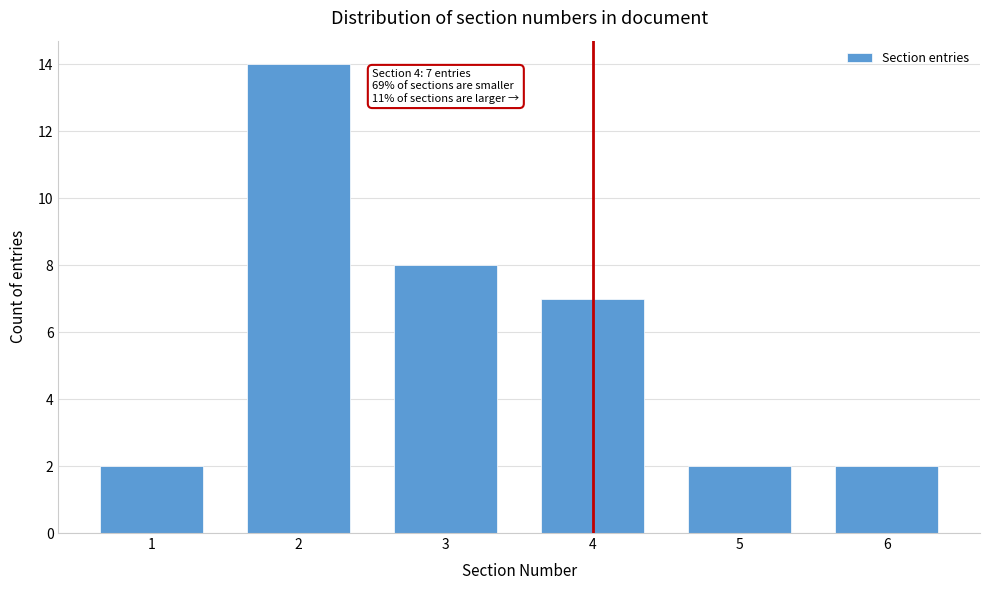

Reading left to right, transcribe all the data shown in this chart.

2	14	8	7	2	2